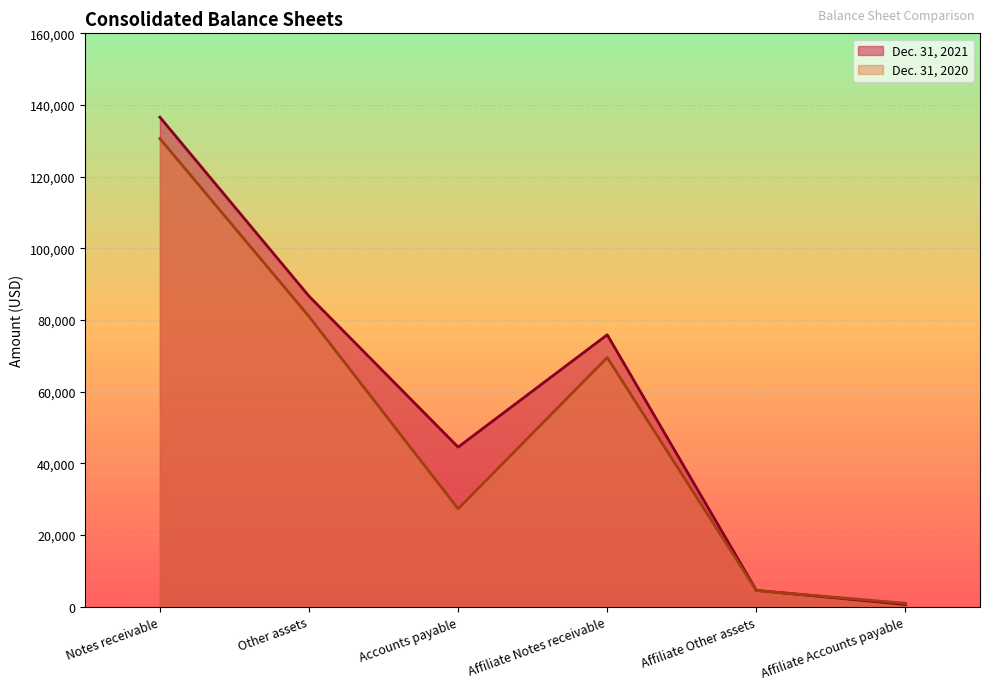

What is the value of the Dec. 31, 2021 point at the 5th from the left?

4535